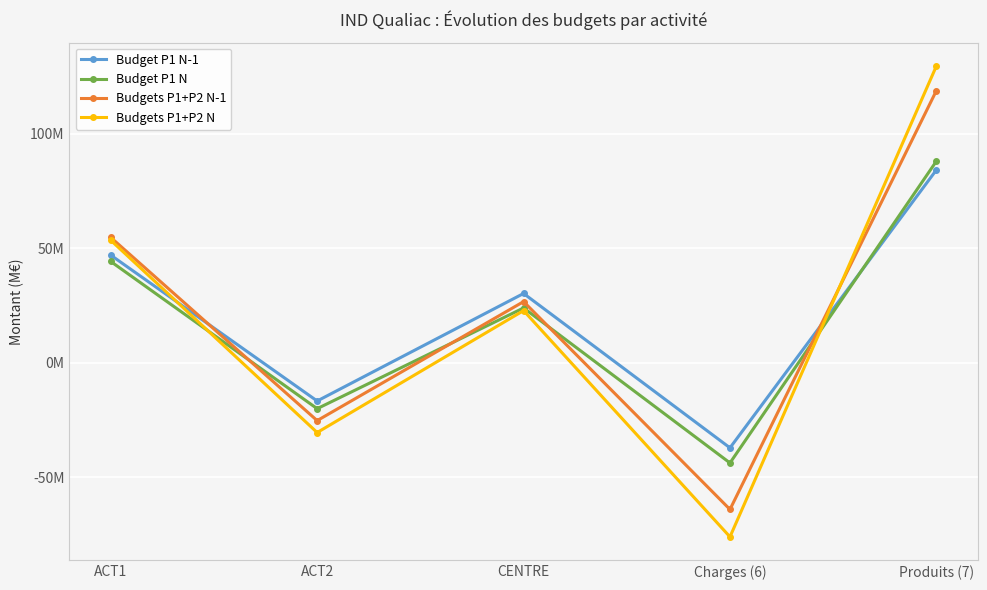

Where does the Budgets P1+P2 N series first go above 22712000?

ACT1